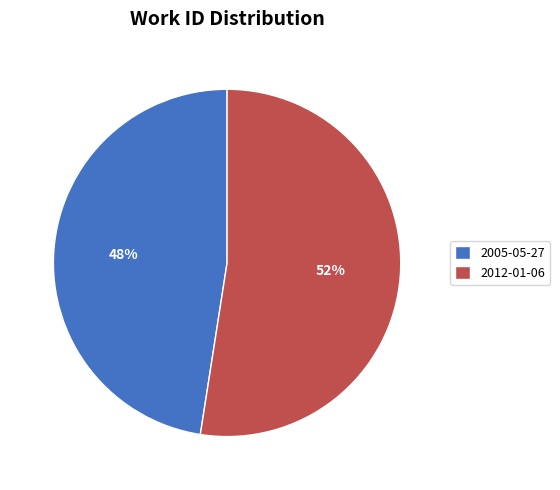

Which slice is the smallest?

2005-05-27